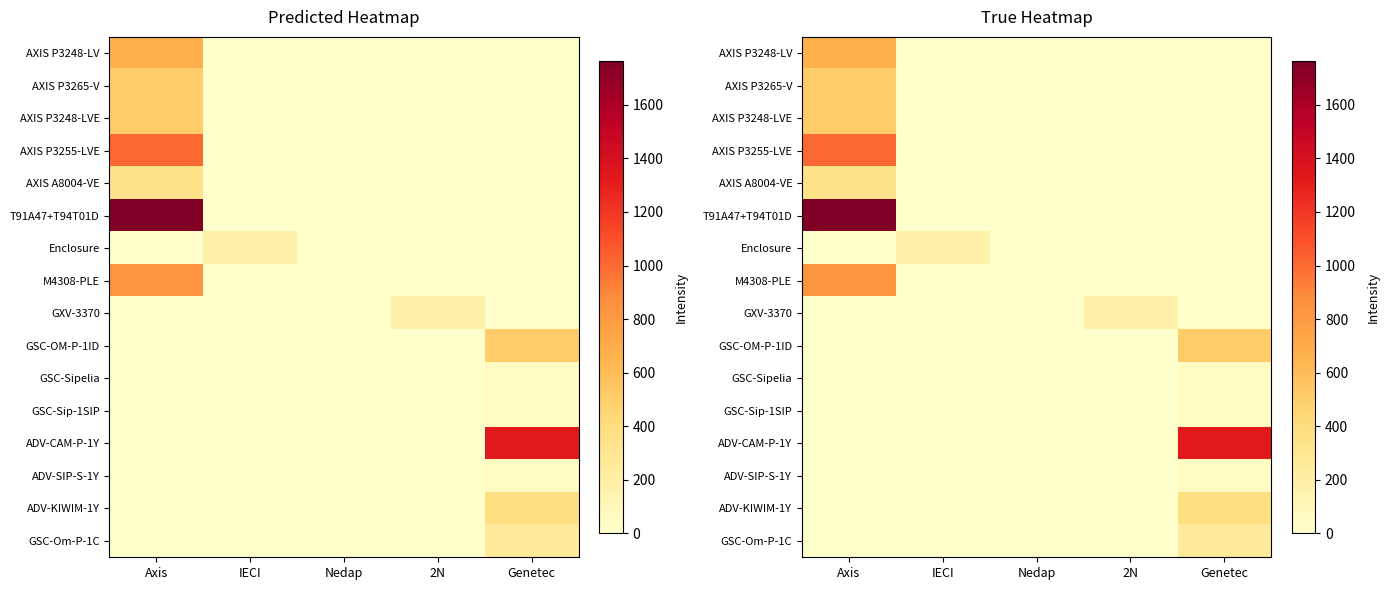

Which series changed the most between Axis and Nedap?

T91A47+T94T01D